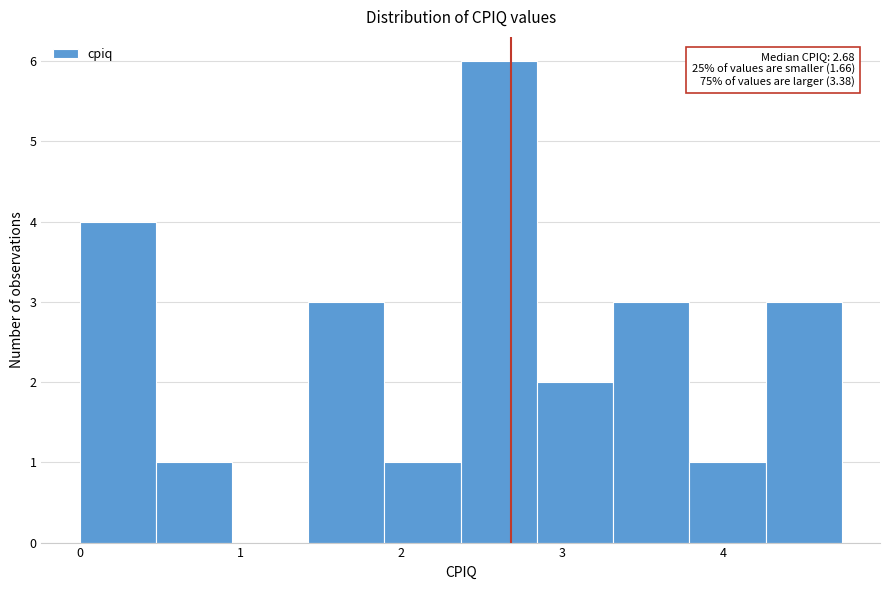

Over which range of the x-axis is the bar tallest?

2.4 to 2.8